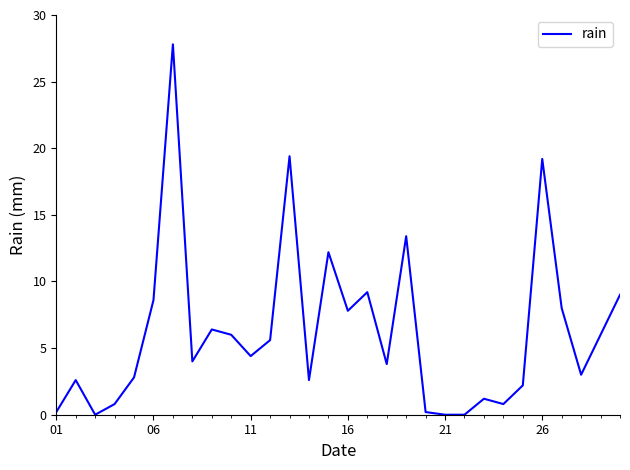

What is the greatest value displayed?

27.8